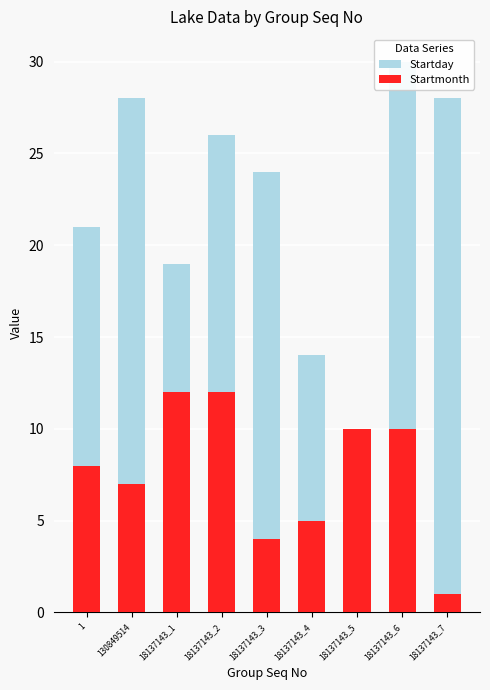

Which series has the widest spread of values?

Startday